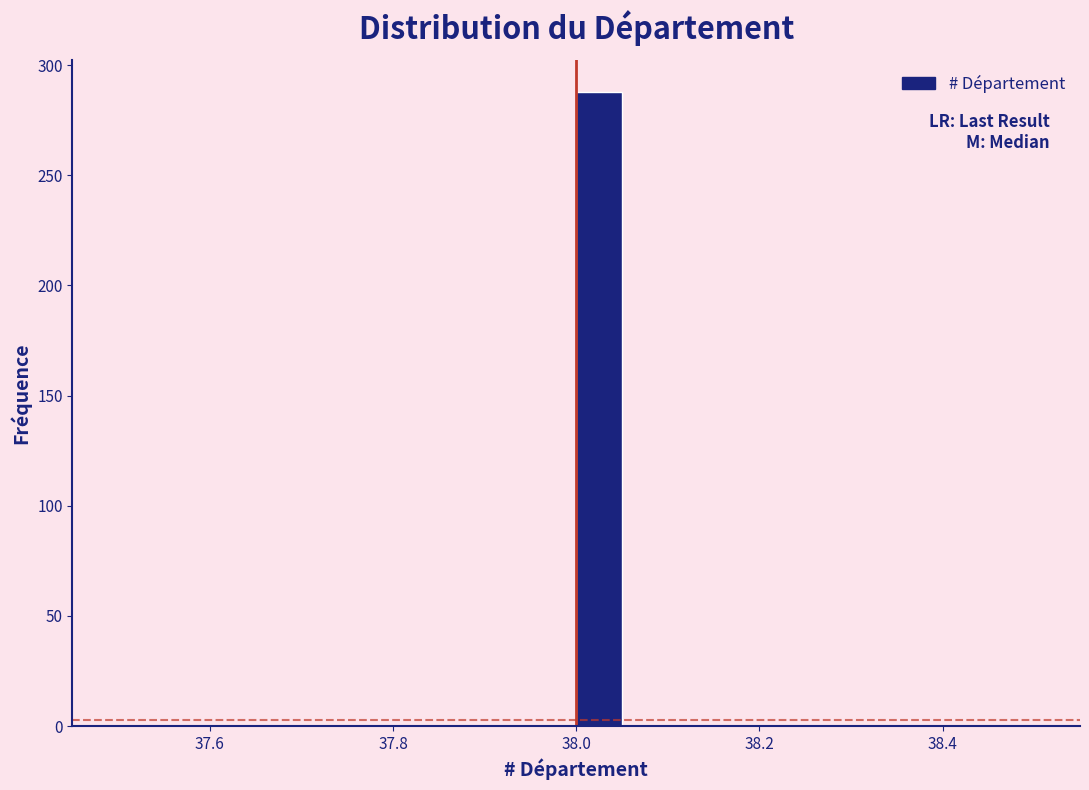

Read against the x-axis, roughly where is the centre of the tallest bar?

38.02